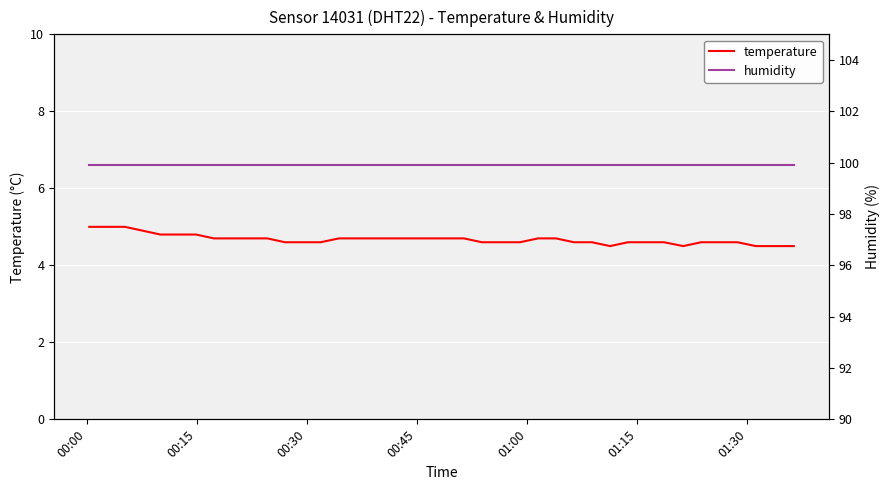

What is the value of the temperature point at the 22nd from the left?

4.7